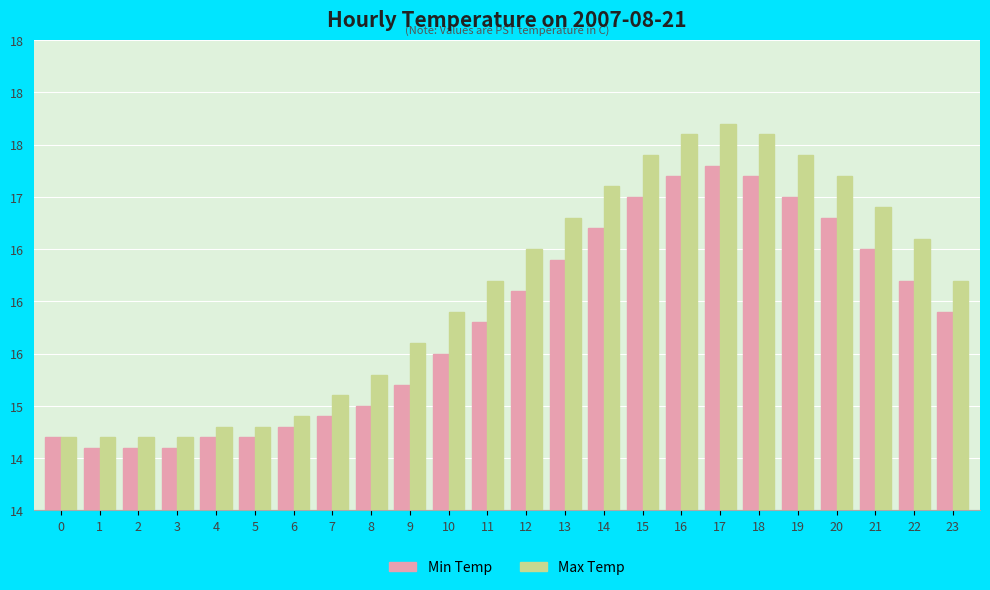

List the labels in order of Min Temp value, smallest first.

1, 2, 3, 0, 4, 5, 6, 7, 8, 9, 10, 11, 23, 12, 22, 13, 21, 14, 20, 15, 19, 16, 18, 17